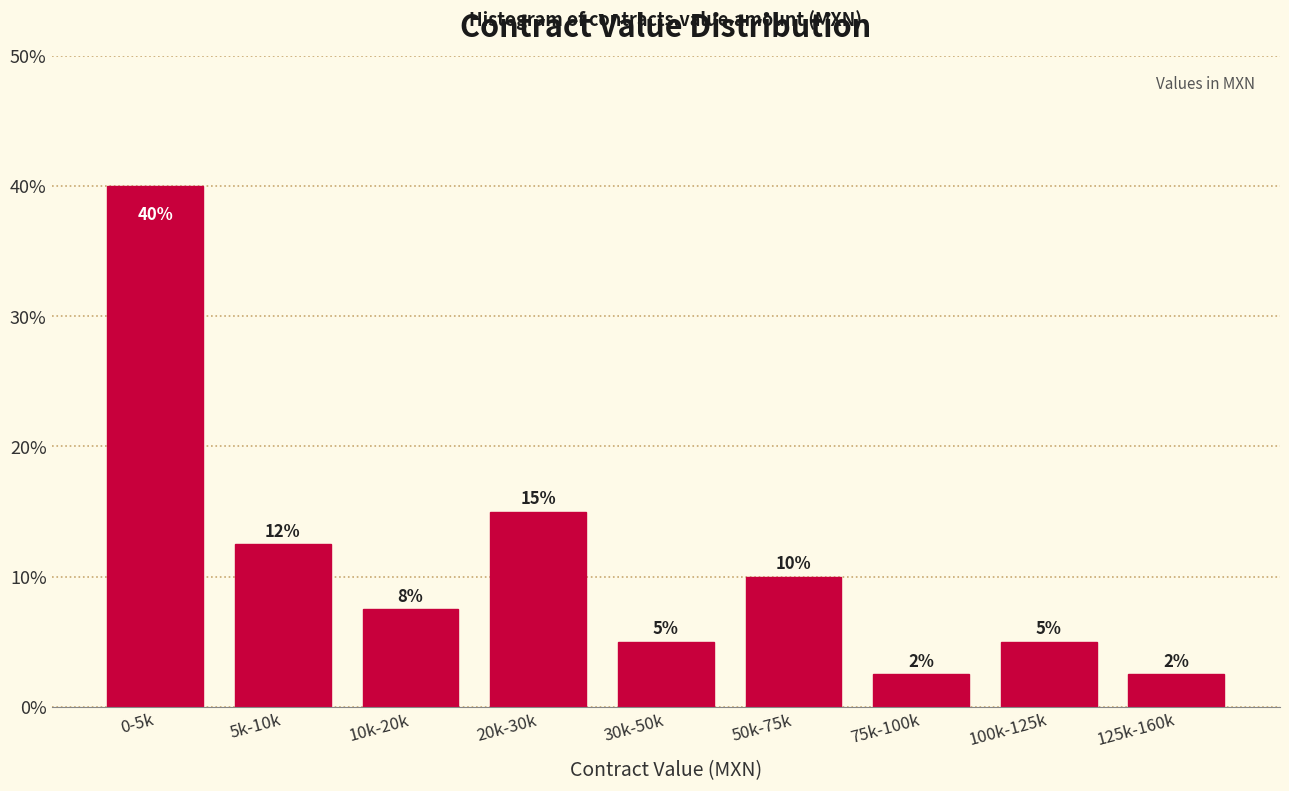

What position from the left is 30k-50k?

5